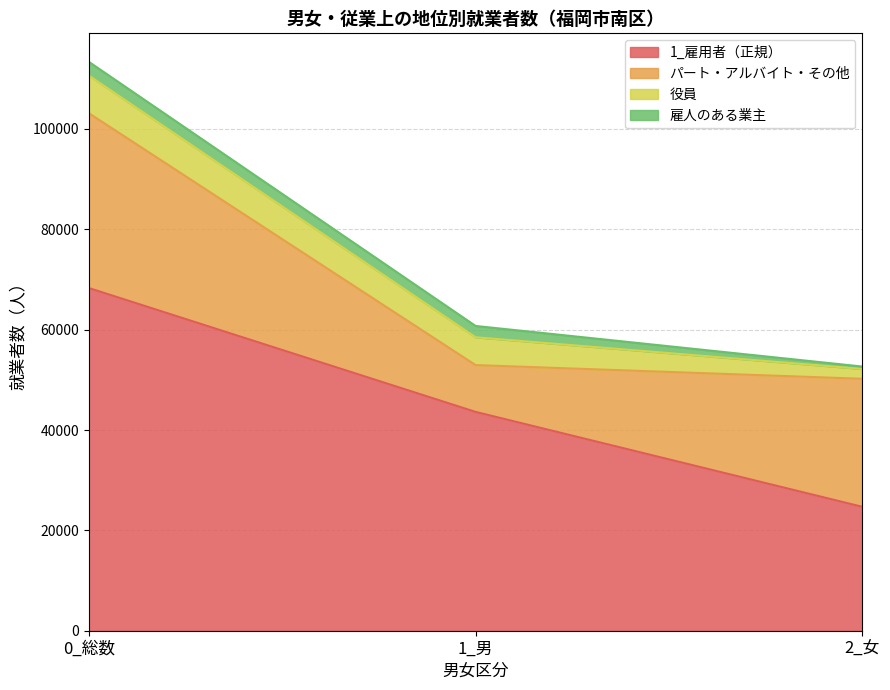

What is the greatest value displayed?

68305